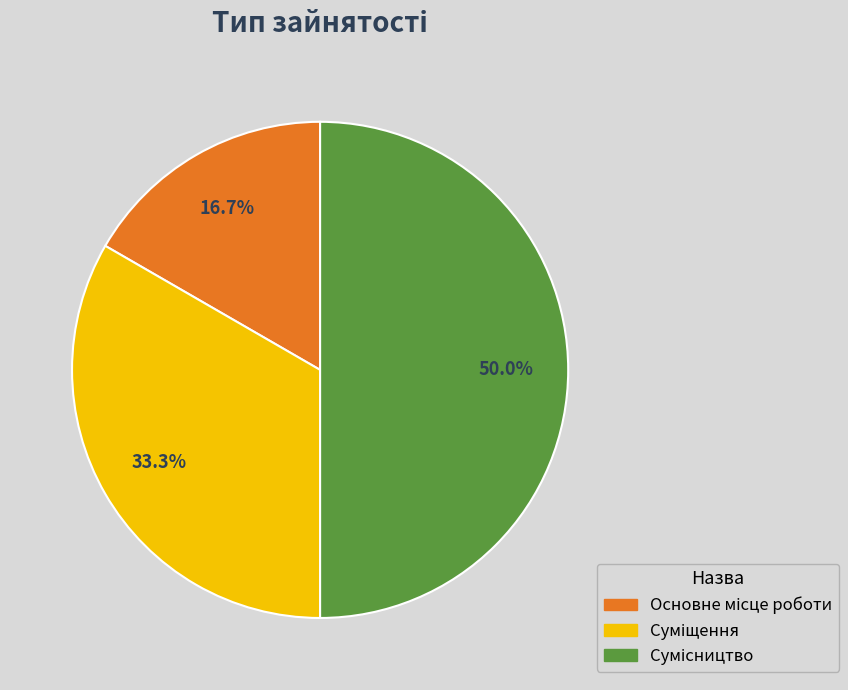

Rank the categories by value from lowest to highest.

Основне місце роботи, Суміщення, Сумісництво